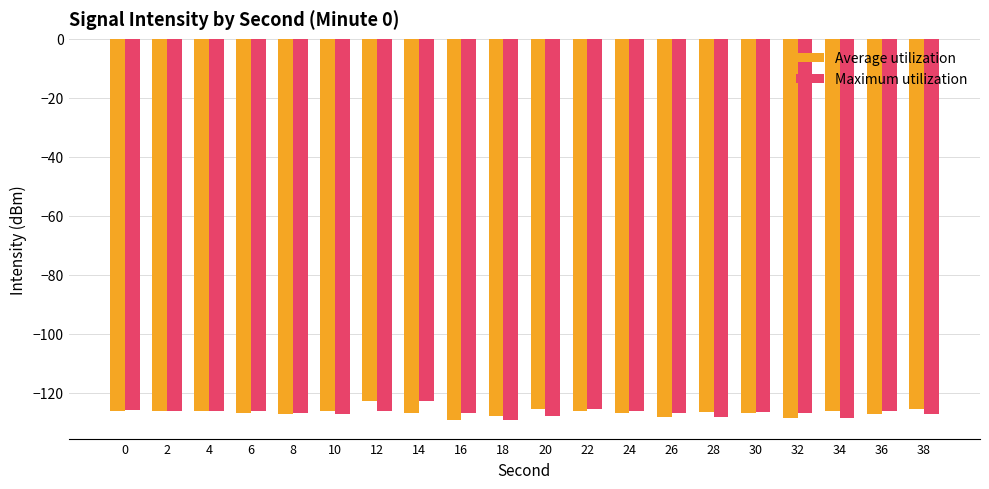

What is the total value across all series at 34?

-254.8